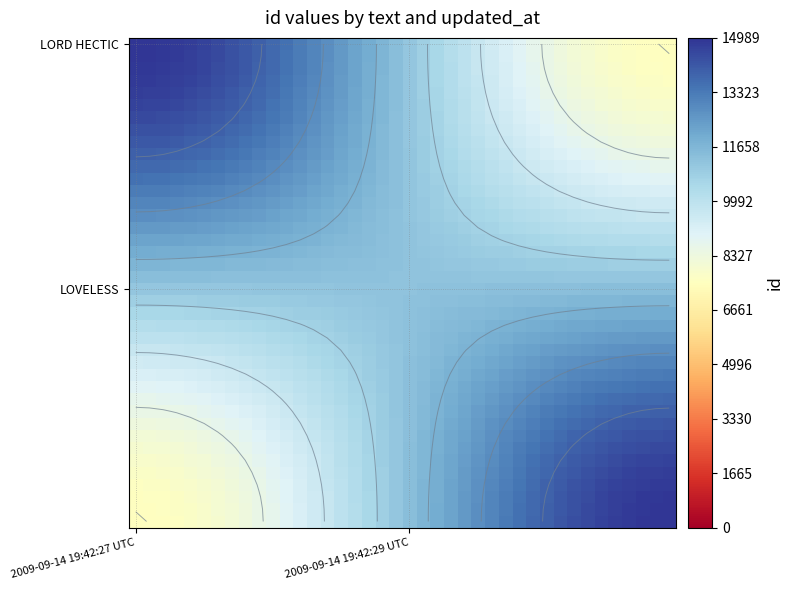

Which has a higher value, 39 or 32?

32